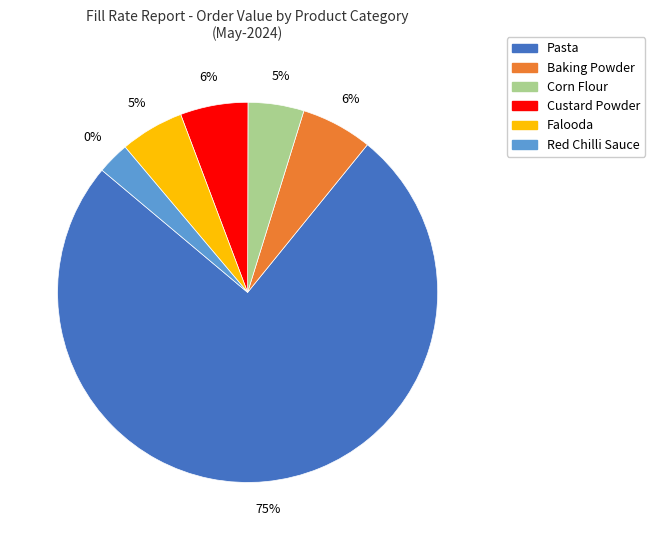

Approximately how many times larger is the value at Weikfield Baking Powder 100G compared to Chef'S Basket Pasta Penne - 500Gm?

0.1